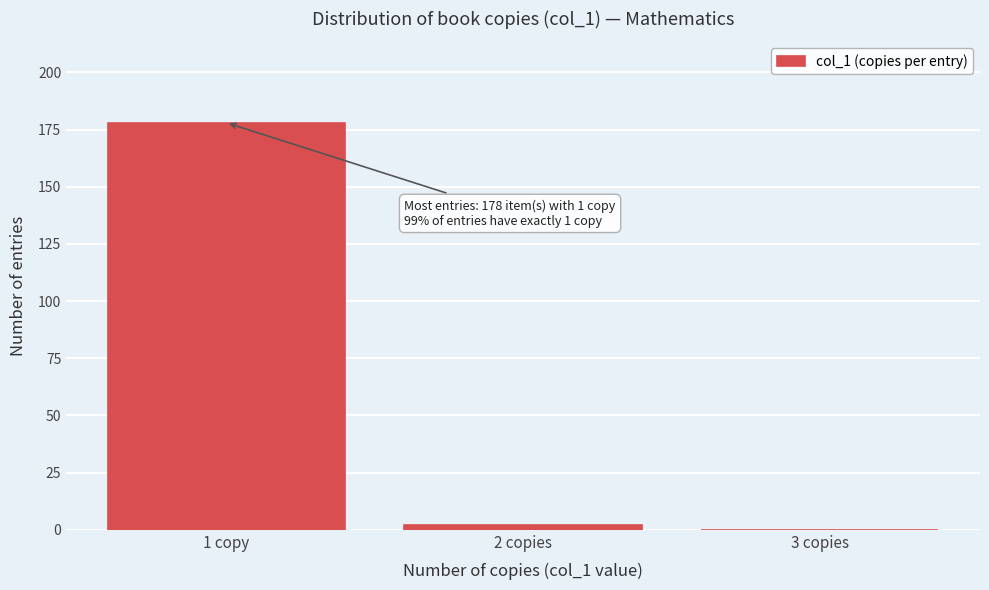

Reading left to right, what are all the values shown in this chart?

1 copy=178	2 copies=2	3 copies=0